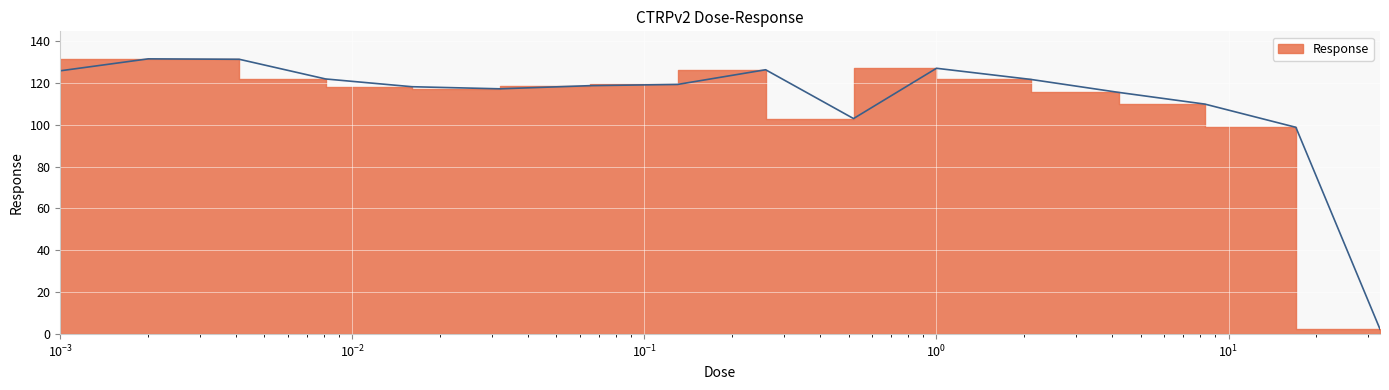

What is the sum of all values?

1787.0